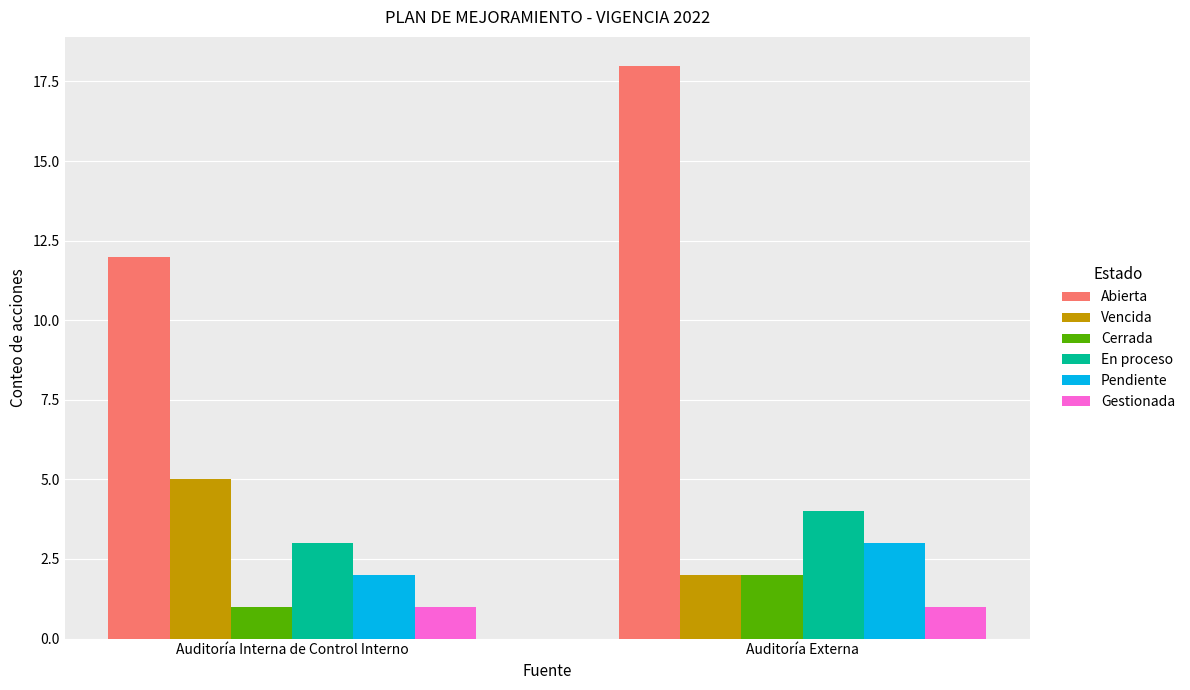

How many bars are there in total?

12